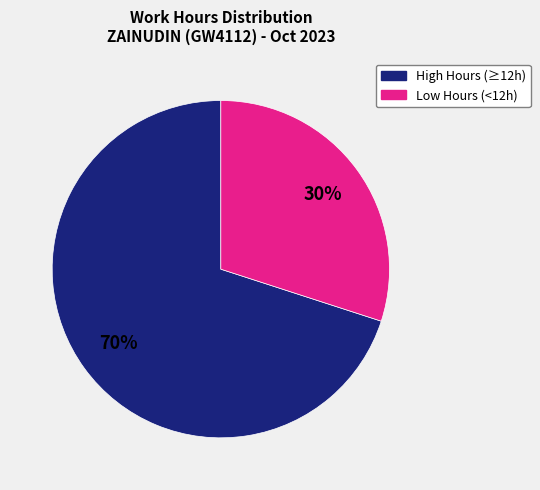

Do Low Hours (<12h) and High Hours (≥12h) together represent more than half of the pie?

Yes